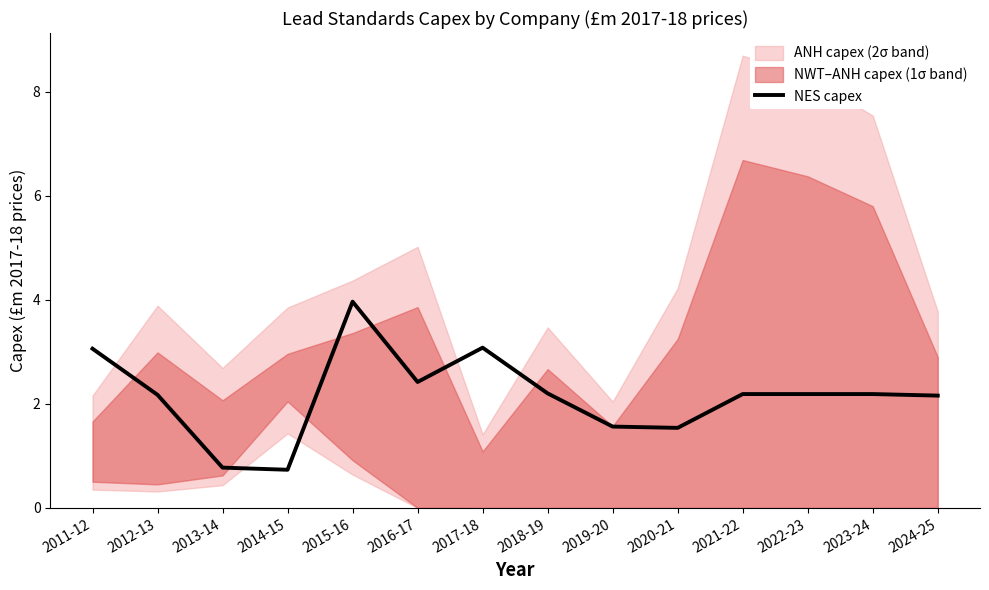

The chart shows a value of 2.2 at 2022-23. True or false?

True